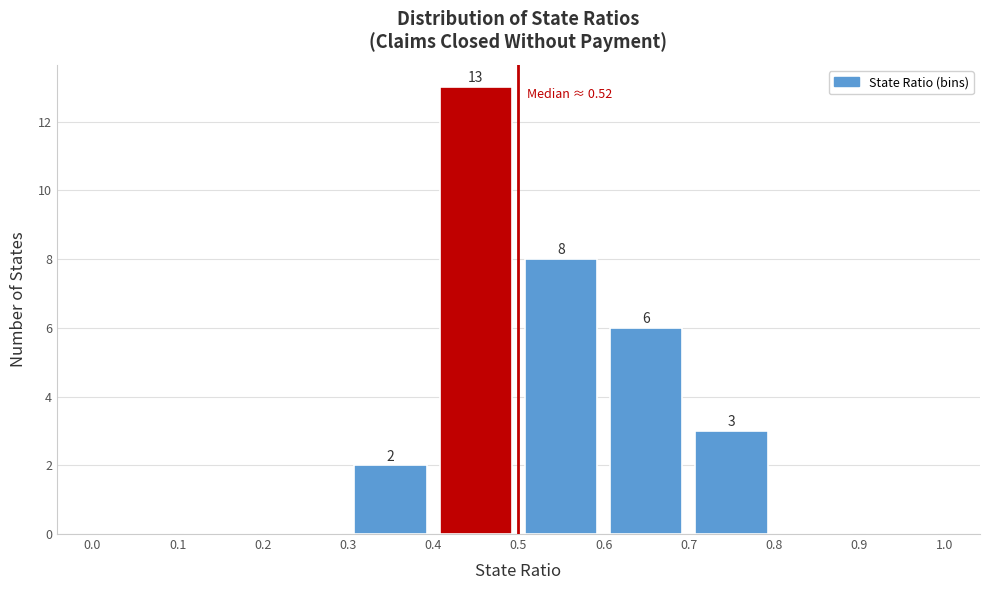

Which range on the x-axis has the tallest bar?

0.4 to 0.5